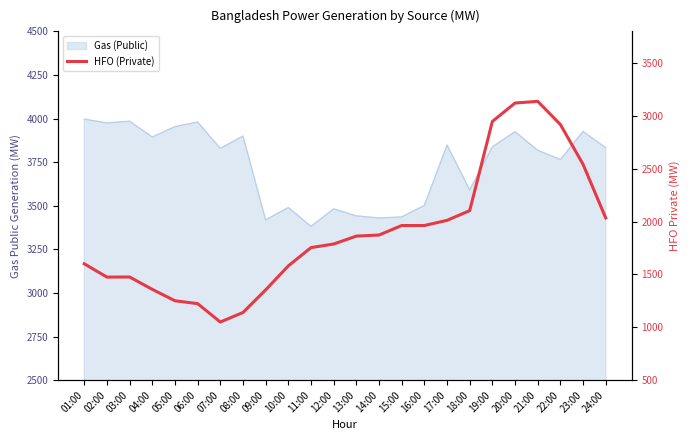

Reading left to right, list all the values displayed in this chart.

01:00=1601	02:00=1475	03:00=1476	04:00=1359	05:00=1251	06:00=1224	07:00=1050	08:00=1140	09:00=1354	10:00=1581	11:00=1754	12:00=1788	13:00=1863	14:00=1873	15:00=1963	16:00=1963	17:00=2012	18:00=2104	19:00=2948	20:00=3122	21:00=3138	22:00=2919	23:00=2542	24:00=2035